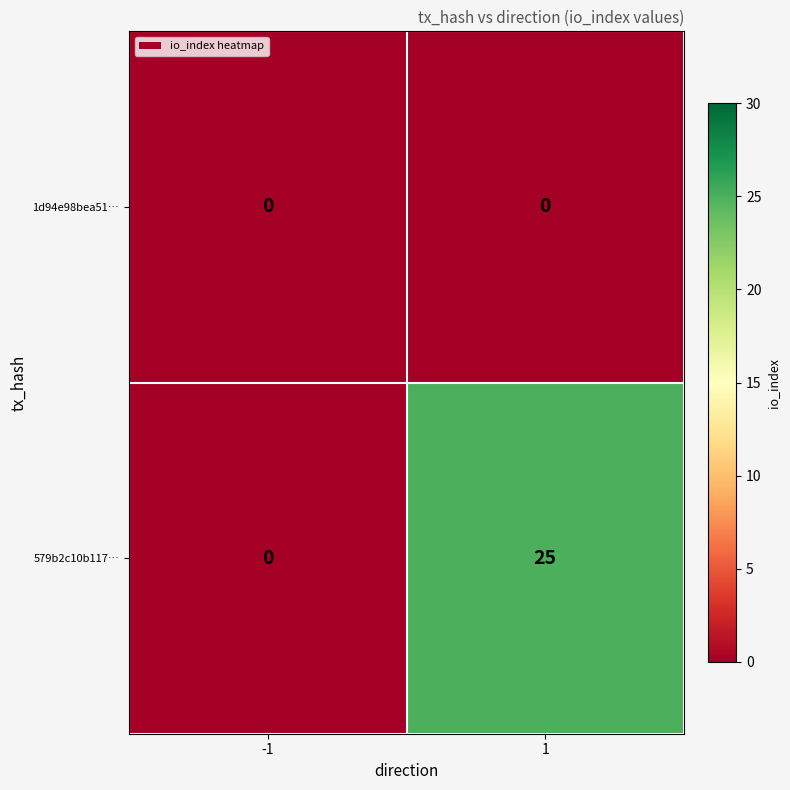

What is the approximate value of 579b2c10b117… at 1?

25